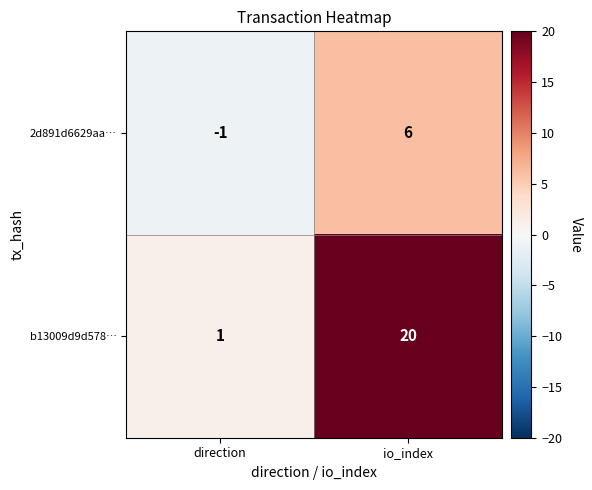

What is the difference between the 2d891d6629aa… values at direction and io_index?

7